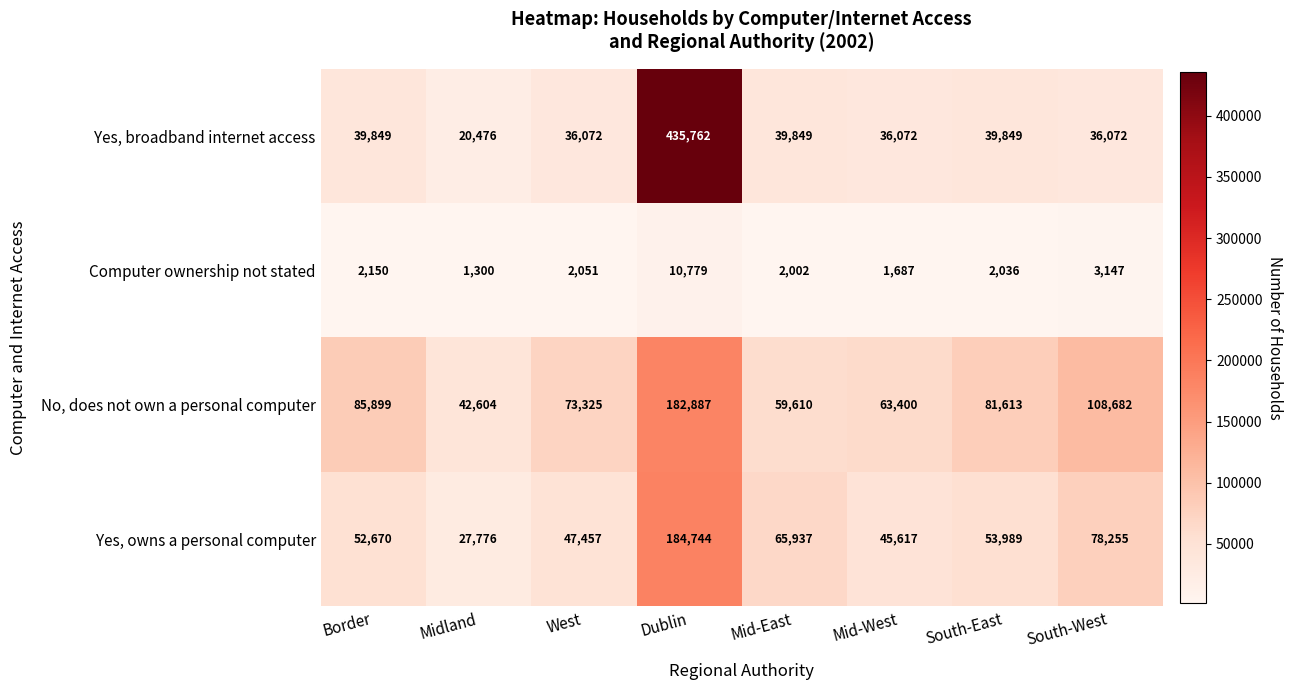

What is the maximum value for Computer ownership not stated?

10779